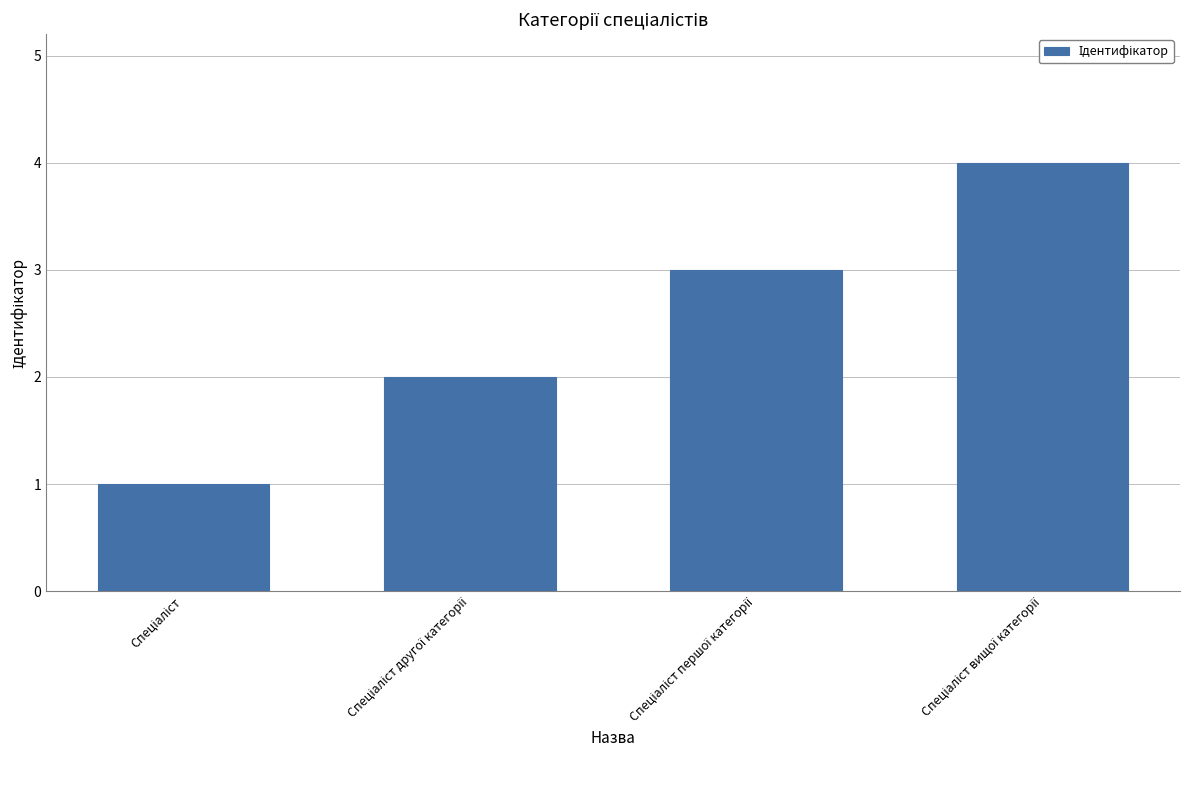

What is the maximum value shown in the chart?

4